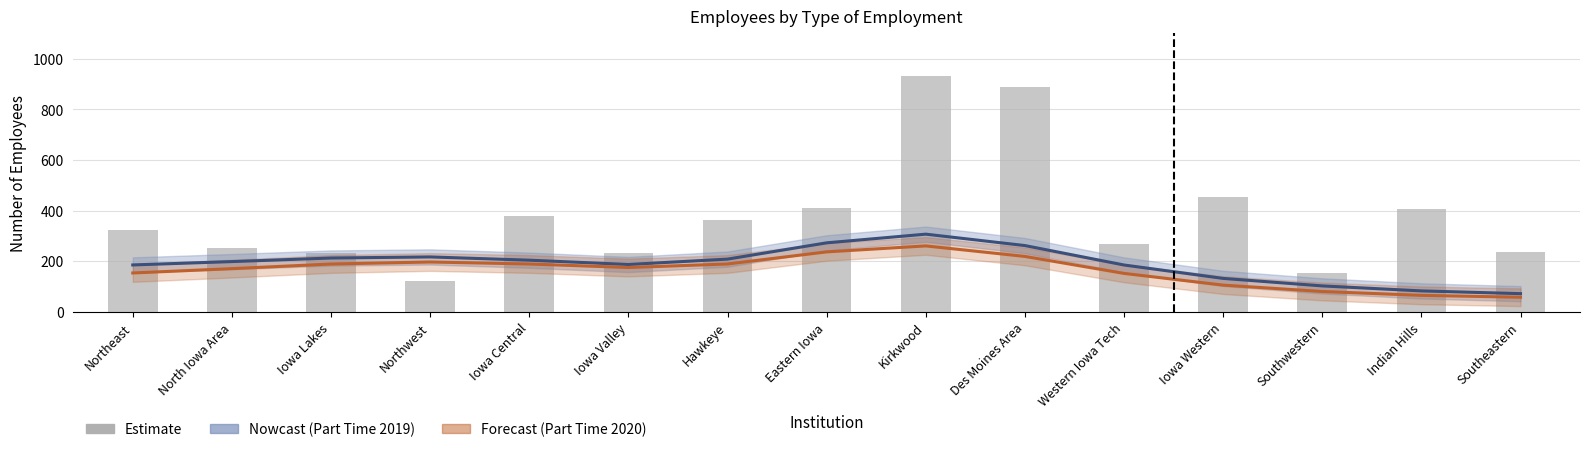

What is the label of the 2nd bar from the right?

Indian Hills